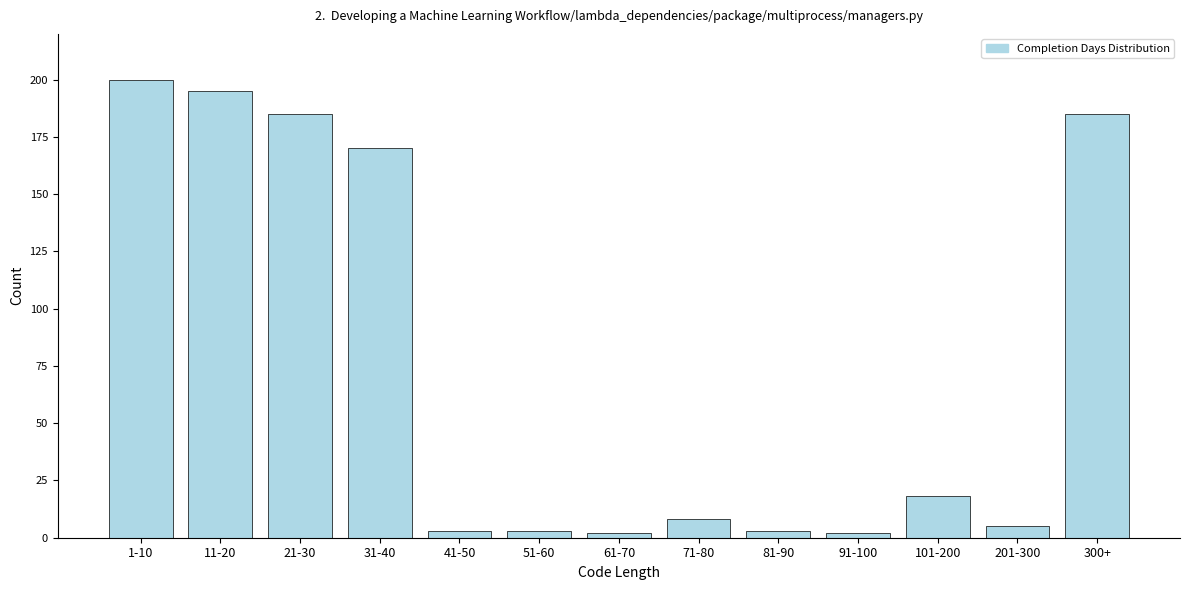

Reading right to left, what are all the values shown in this chart?

300+=185	201-300=5	101-200=18	91-100=2	81-90=3	71-80=8	61-70=2	51-60=3	41-50=3	31-40=170	21-30=185	11-20=195	1-10=200